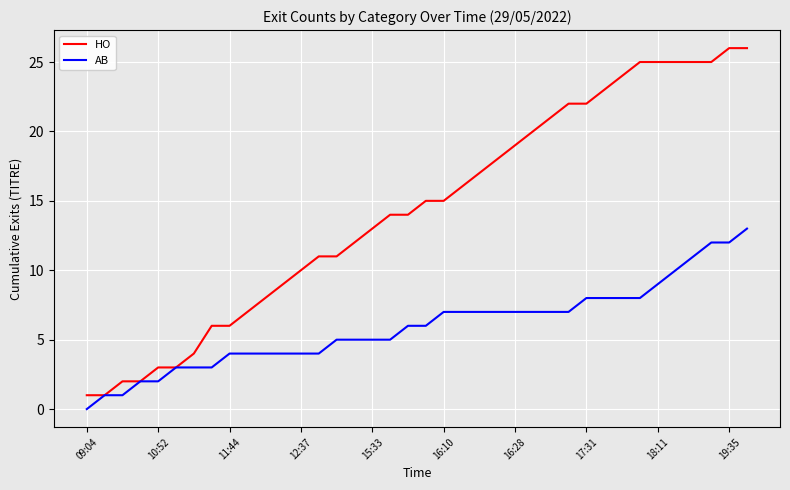

List the series in order of their peak value, lowest first.

AB, HO